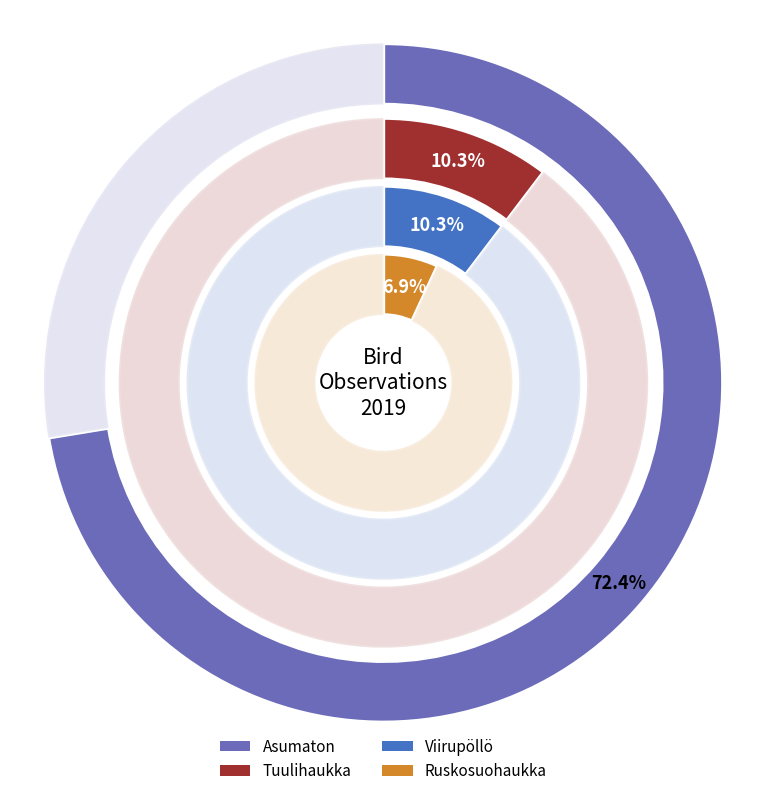

What is the change in value from Asumaton to Viirupöllö?

-18